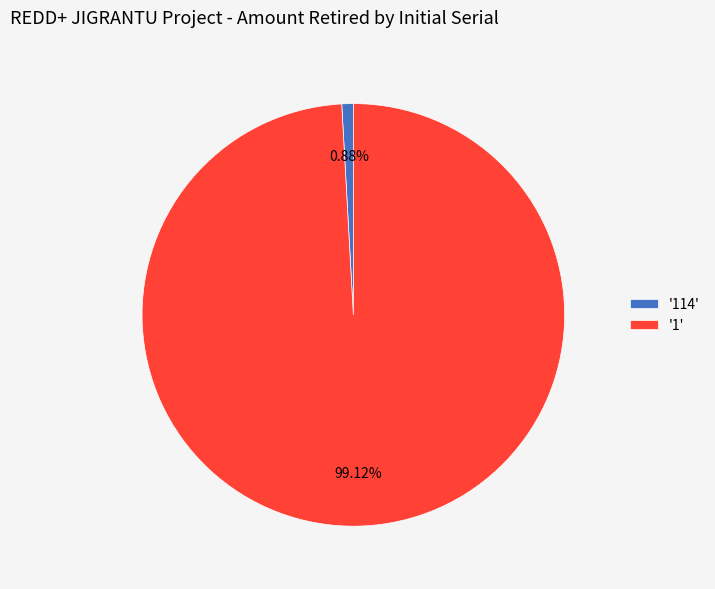

Rank the categories by value from lowest to highest.

'114', '1'